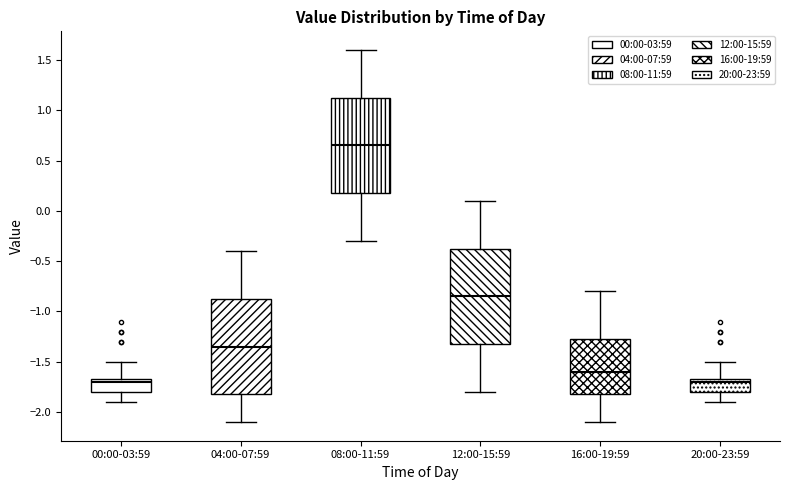

Reading left to right, transcribe this box plot: for each box, give where its median line is, the range the box spans, and where its two whiskers end, as read against the y-axis. The values are not printed on the chart, so give them approximately, as read against the axis.

00:00-03:59: median -1.70, box -1.80 to -1.65, whiskers -1.90 to -1.50
04:00-07:59: median -1.35, box -1.80 to -0.85, whiskers -2.10 to -0.40
08:00-11:59: median 0.65, box 0.20 to 1.15, whiskers -0.30 to 1.60
12:00-15:59: median -0.85, box -1.30 to -0.35, whiskers -1.80 to 0.10
16:00-19:59: median -1.60, box -1.80 to -1.25, whiskers -2.10 to -0.80
20:00-23:59: median -1.70, box -1.80 to -1.65, whiskers -1.90 to -1.50